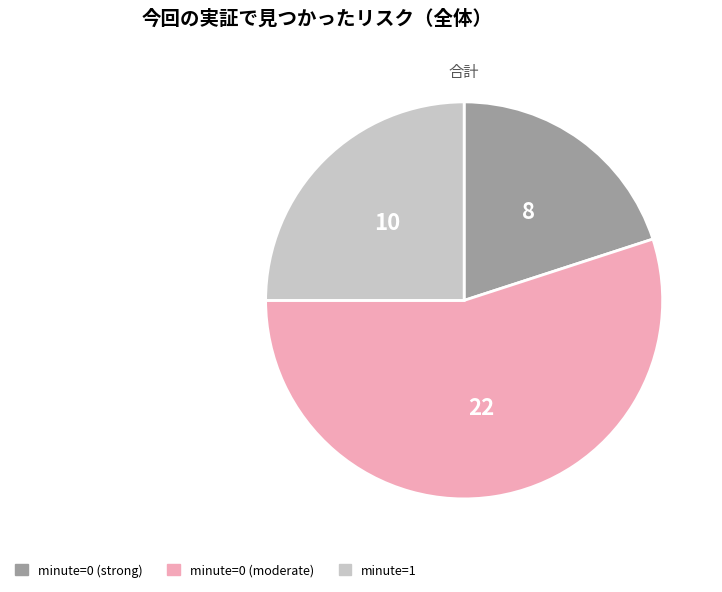

Is there a majority slice in this chart?

Yes